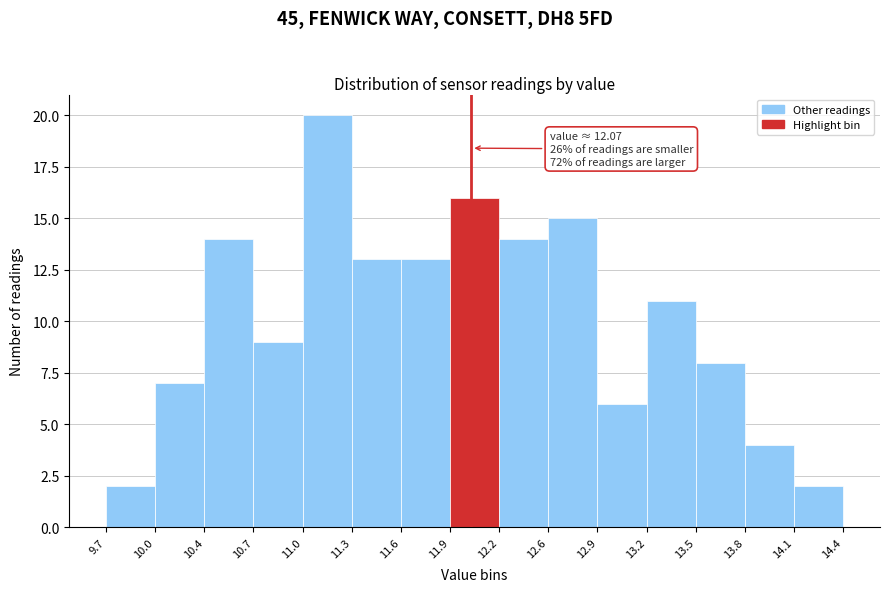

Over which range of the x-axis is the bar tallest?

11.0 to 11.3